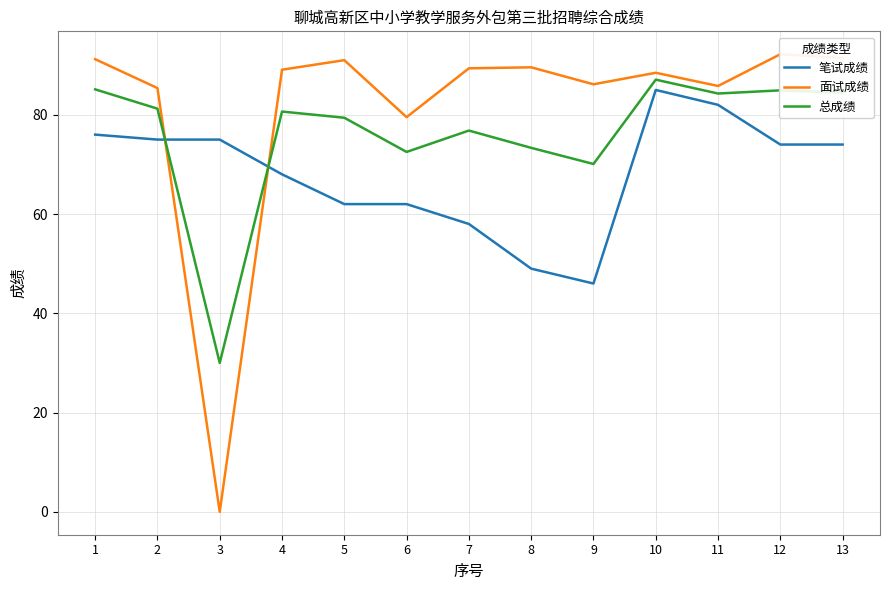

What is the difference between the highest and lowest values at 3?

75.0